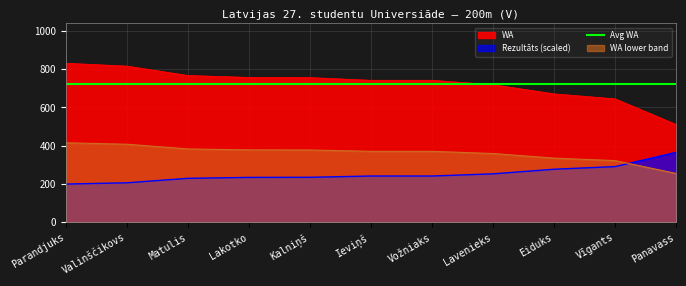

True or false: Rezultāts and WA cross at least once.

False